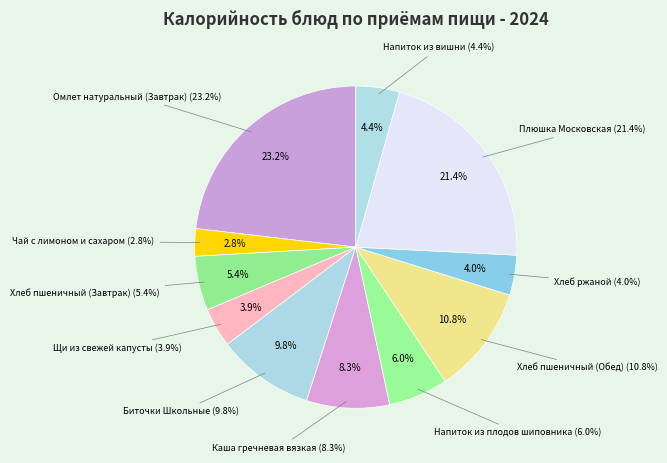

The Каша гречневая вязкая slice represents 8% of the pie. True or false?

True